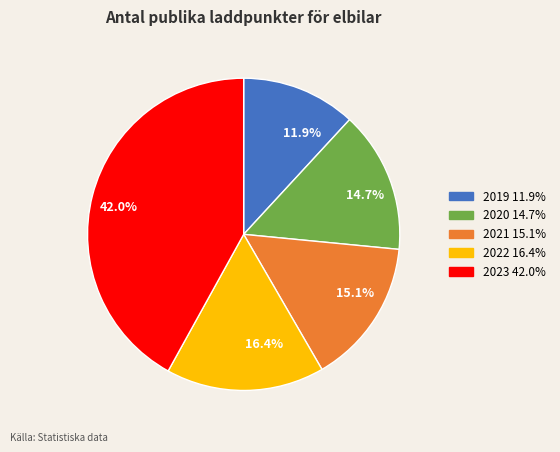

True or false: 2019 accounts for 23% of the total.

False